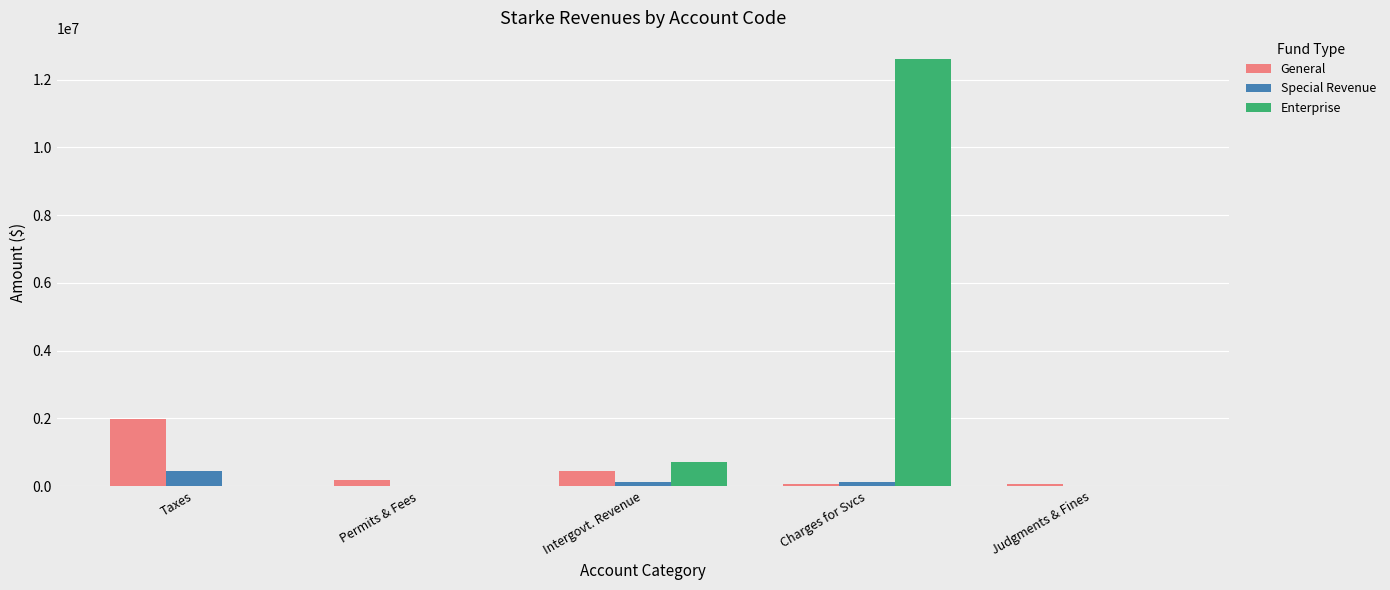

True or false: Enterprise has a value of -5548628 at Taxes.

False